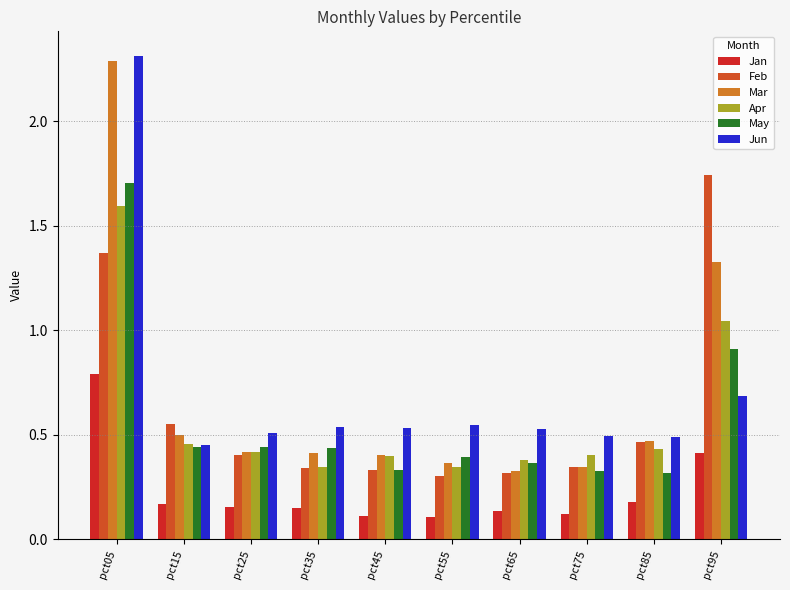

The May series shows 0.2 at pct45. True or false?

False